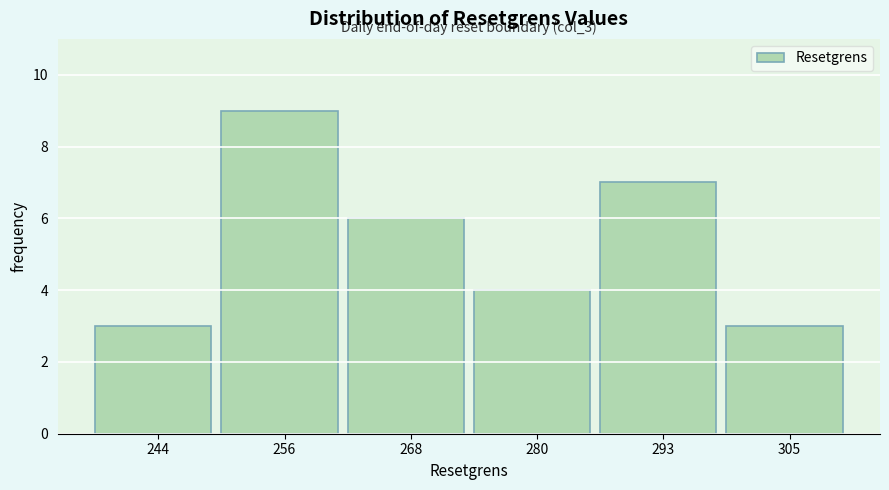

Reading left to right, list all the values displayed in this chart.

3	9	6	4	7	3